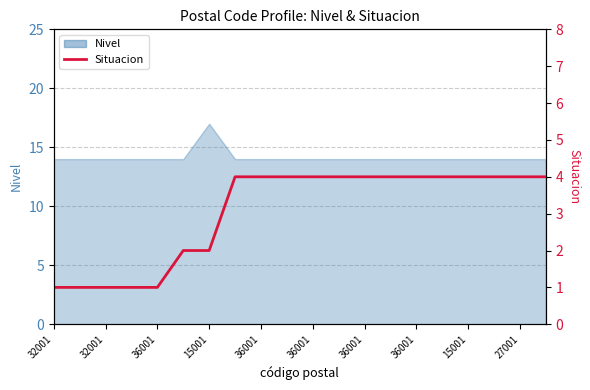

What is the difference between the maximum and second lowest values?

3